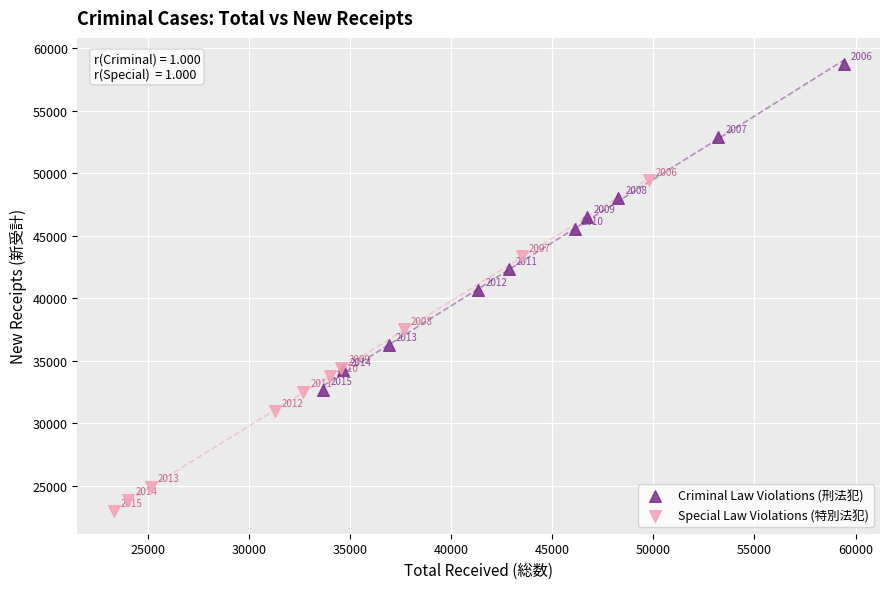

Which series contains the lowest Y value?

Special Law Violations (特別法犯)